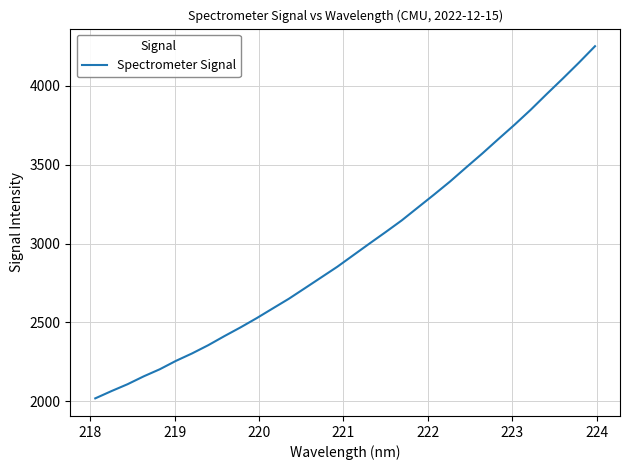

What is the difference between the maximum and minimum values?

2229.4